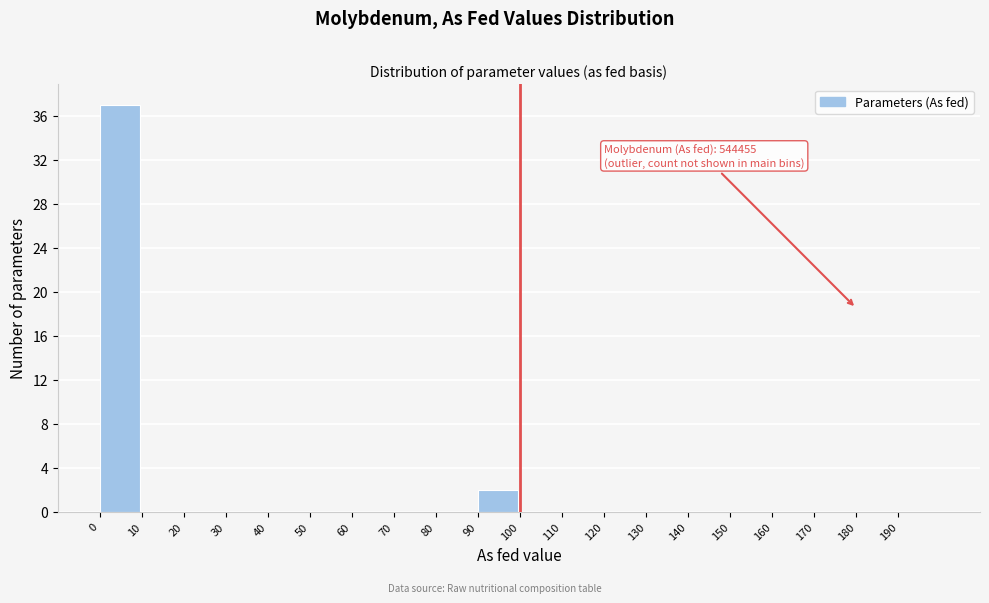

Which range on the x-axis has the tallest bar?

0 to 10